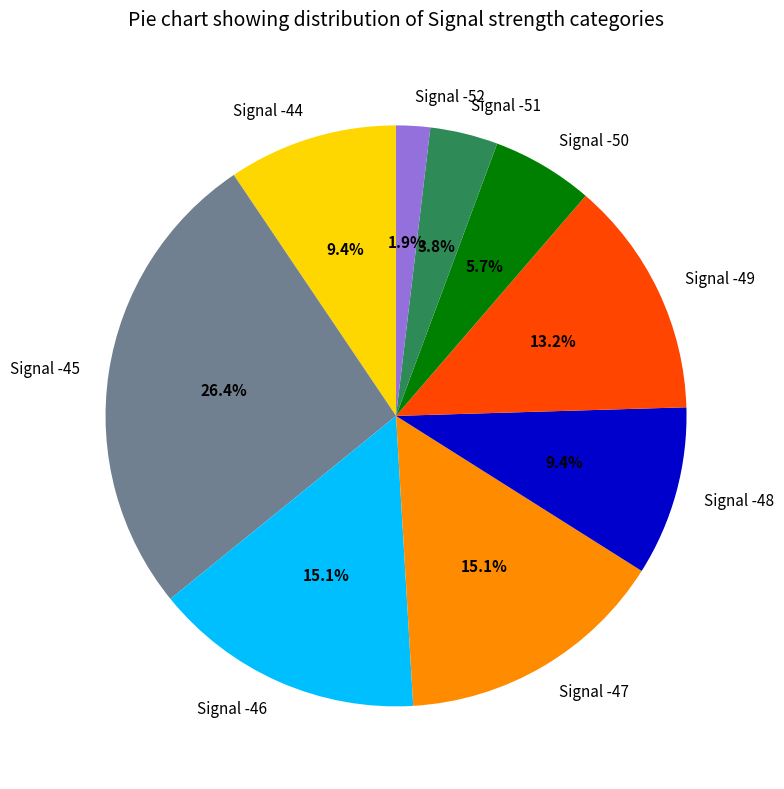

Does Signal -50 account for over 50% of the chart?

No